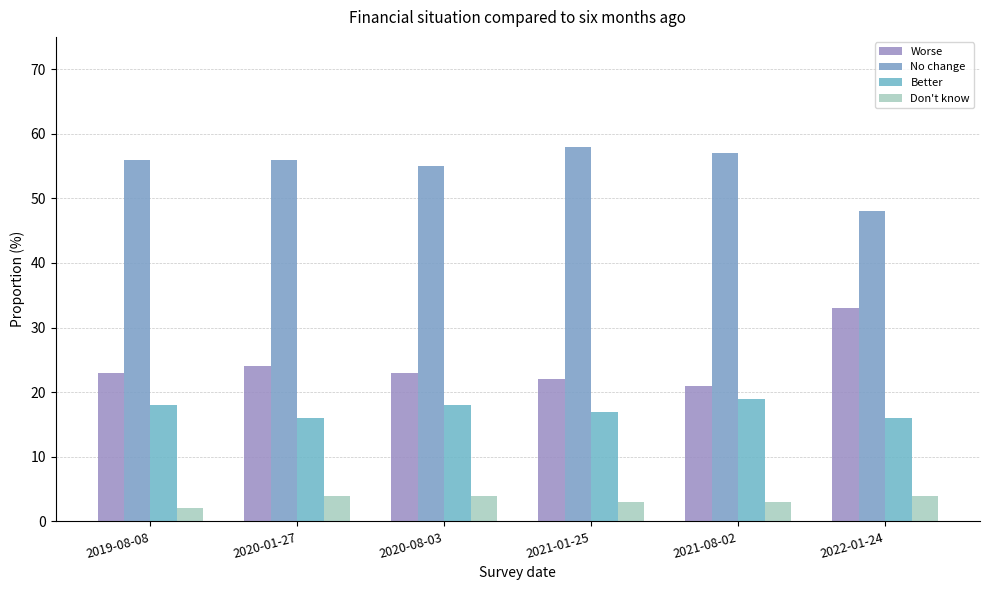

How many data points in Don't know are less than 4?

3